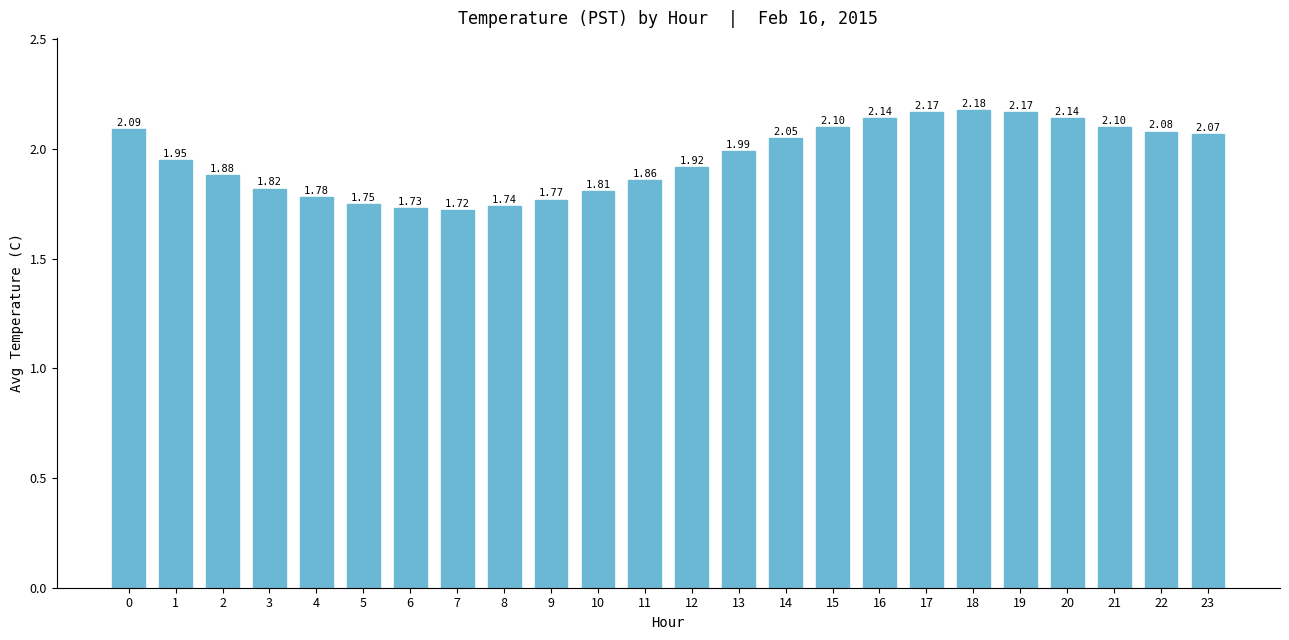

Which has a higher value, 12 or 5?

12